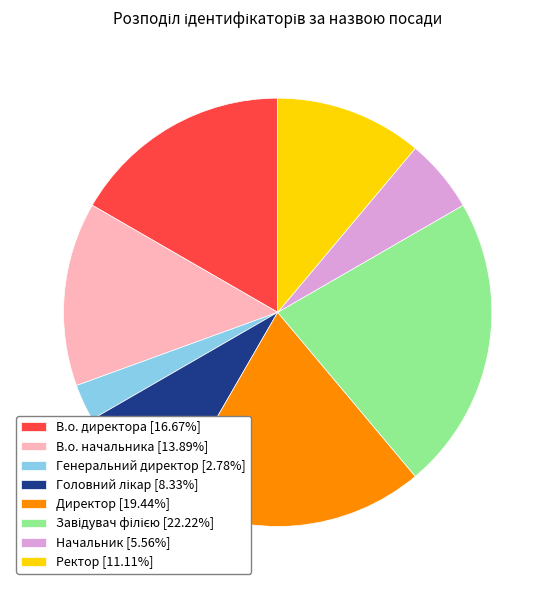

Does В.о. начальника represent more than half of the total?

No